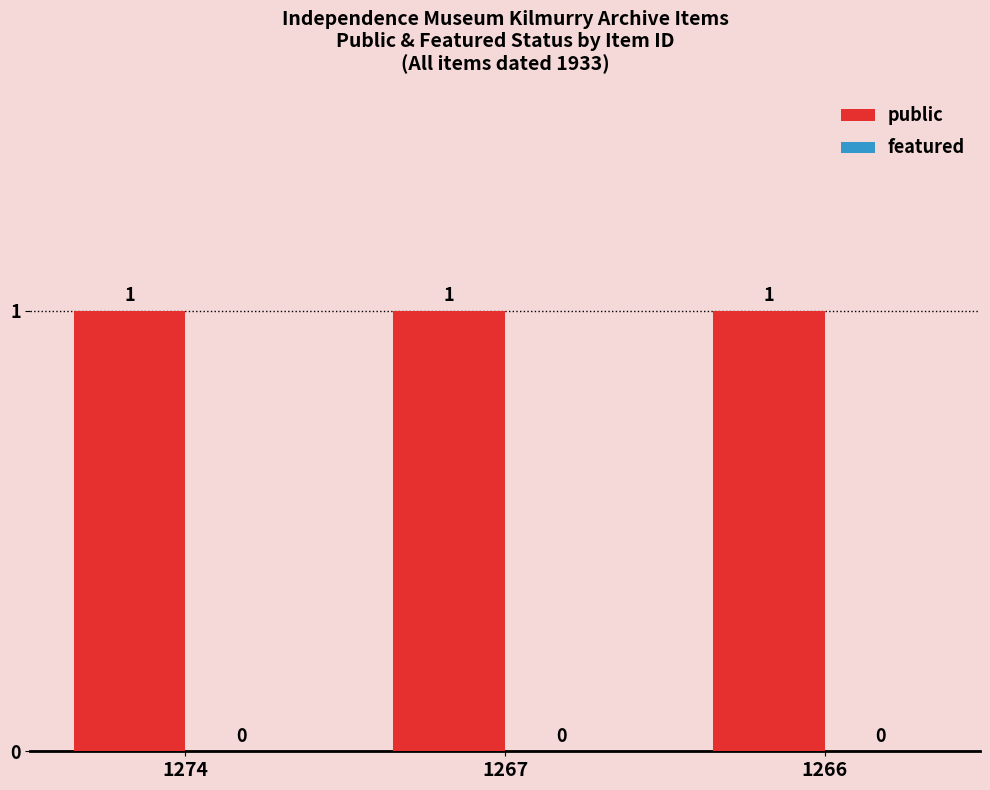

Is the value of featured at 1267 greater than the value of public at 1267?

No